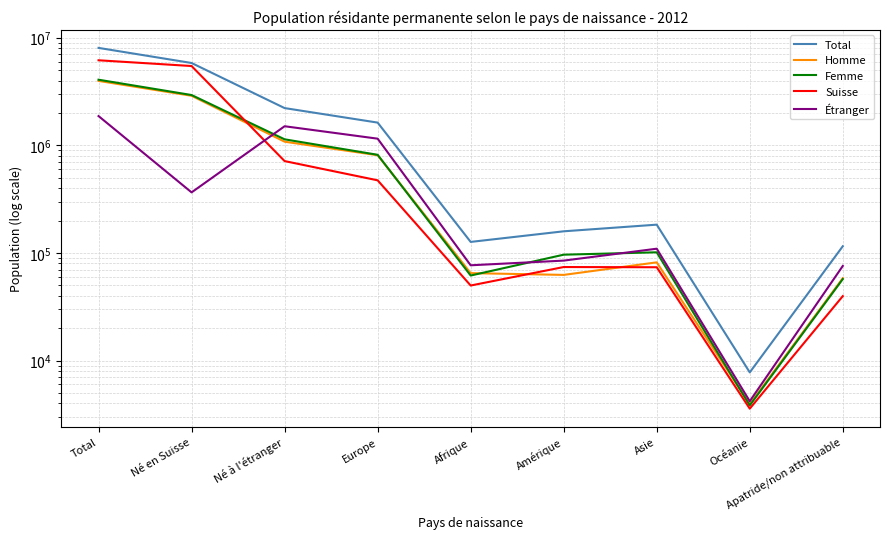

Does the chart have visible grid lines?

Yes